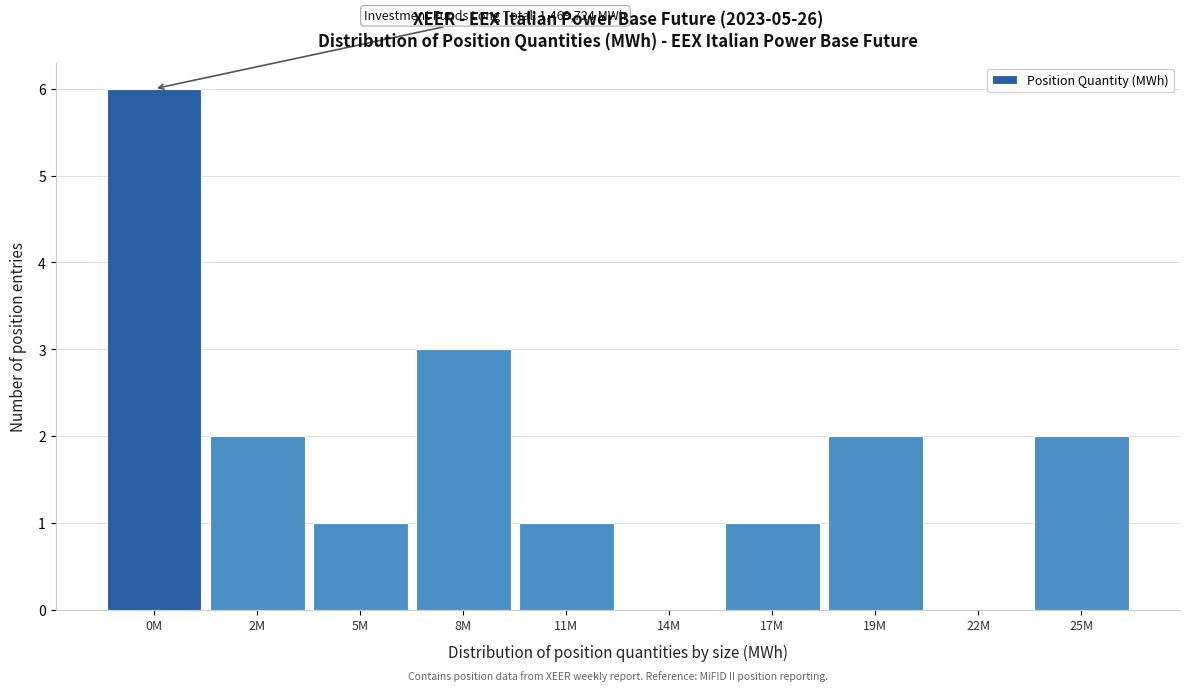

Reading left to right, extract all data points from this chart.

0M=6	2M=2	5M=1	8M=3	11M=1	14M=0	17M=1	19M=2	22M=0	25M=2